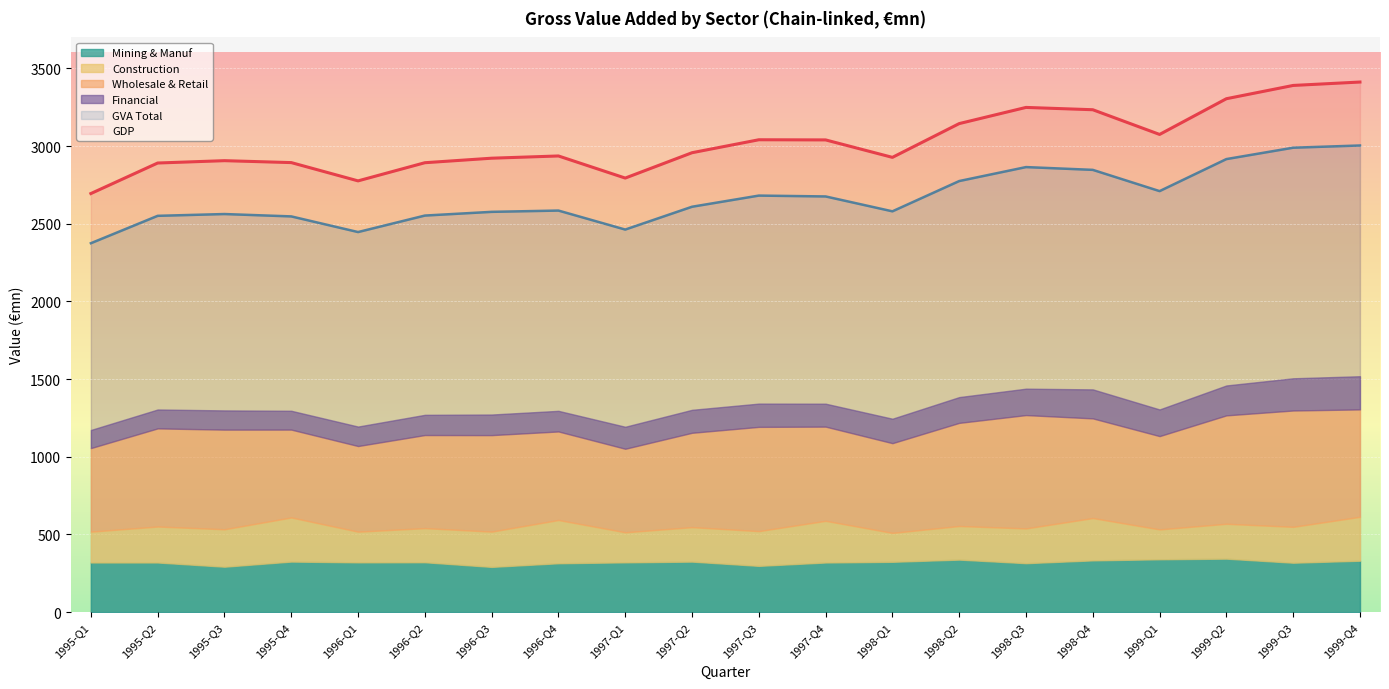

True or false: Wholesale & Retail and GDP intersect in this chart.

False